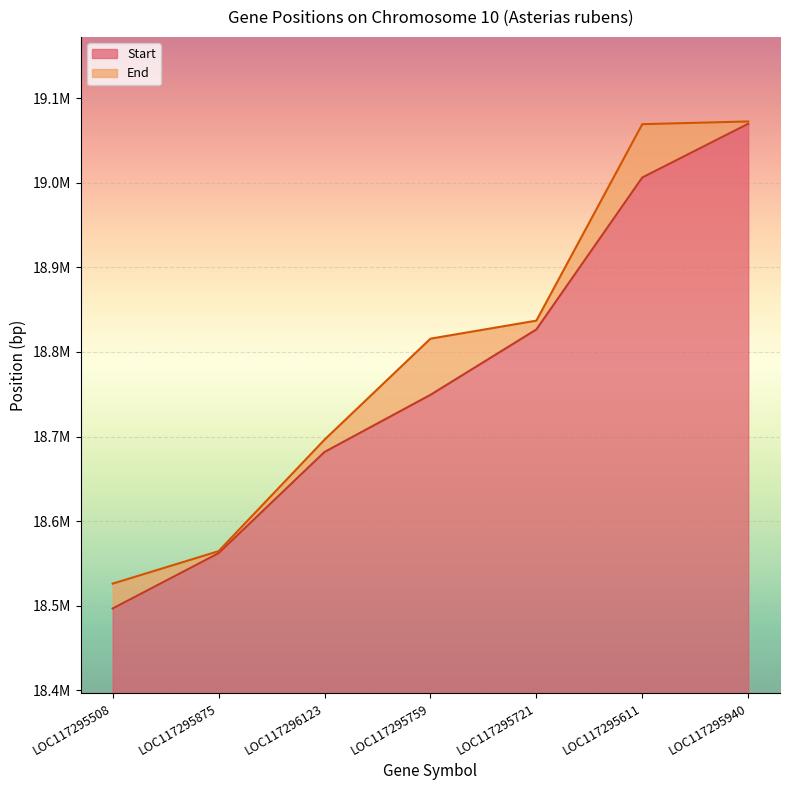

What is the maximum value for End?

19072541